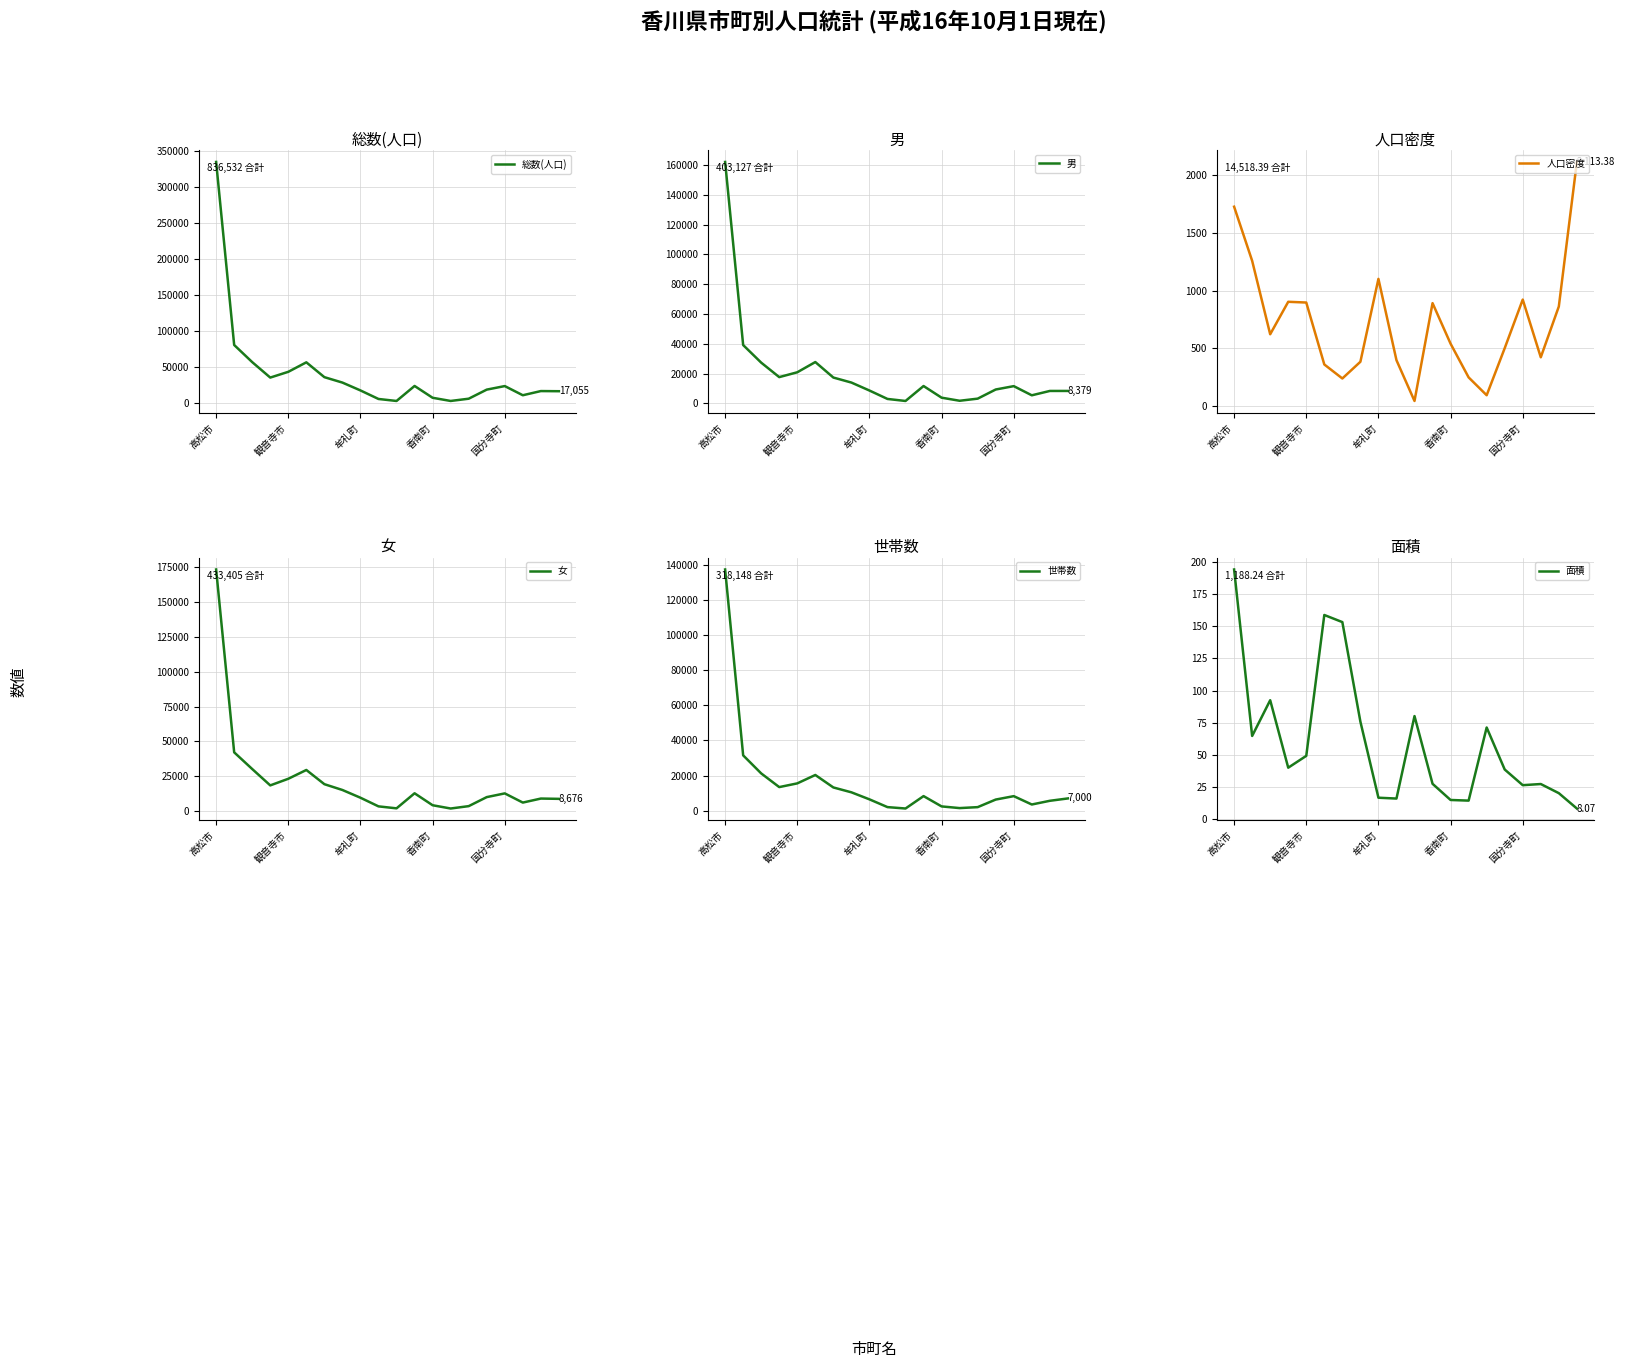

Which series changed the most between 5 and 11?

総数(人口)